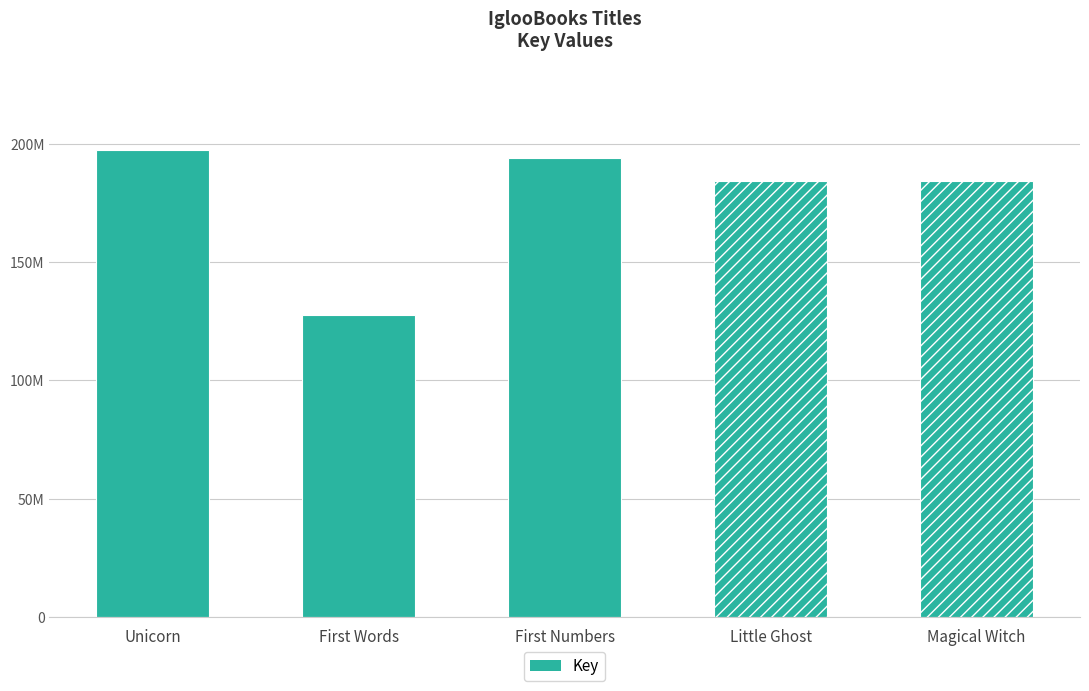

What is the difference between the maximum and minimum values?

69709907